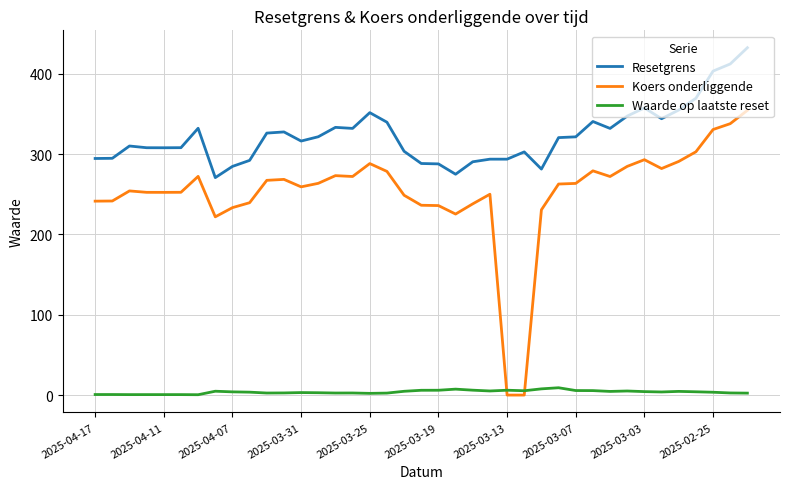

How many series are shown in this chart?

3